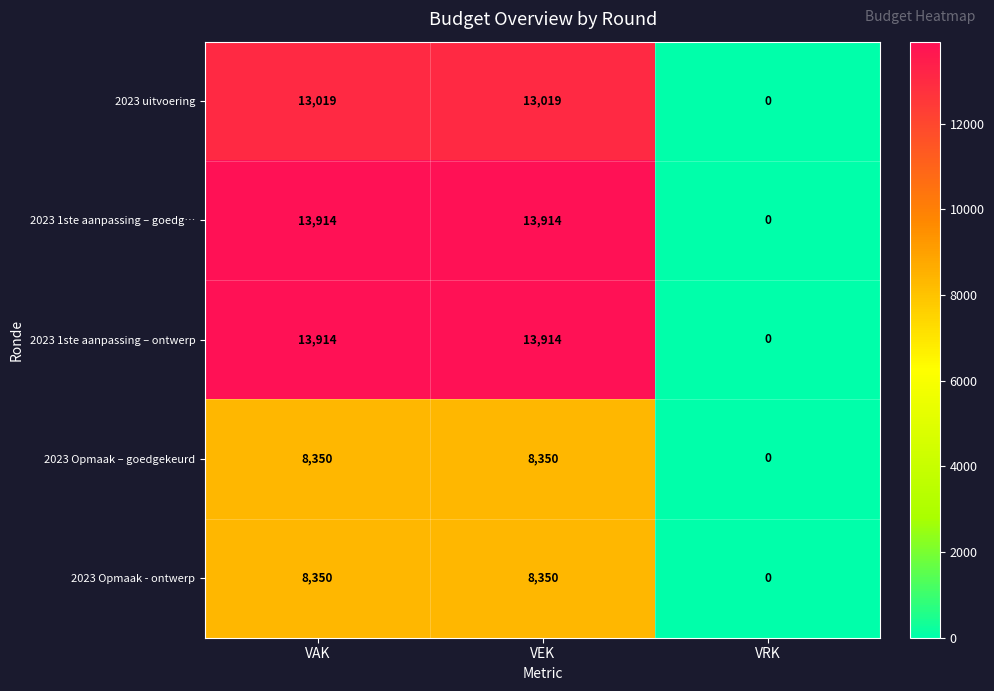

What is the difference between the highest and lowest values at VEK?

5564